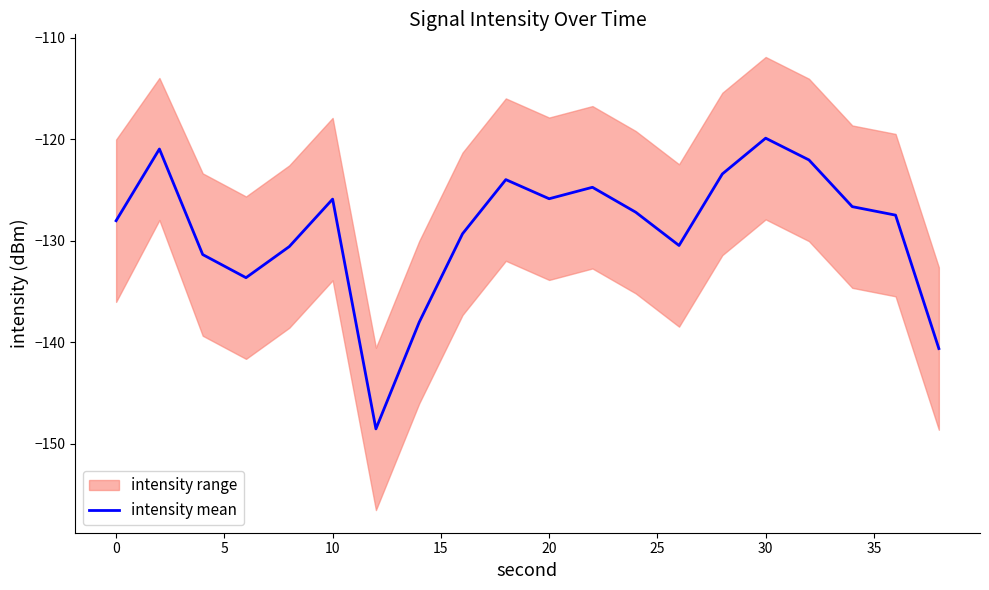

At which label does intensity mean reach its peak?

30